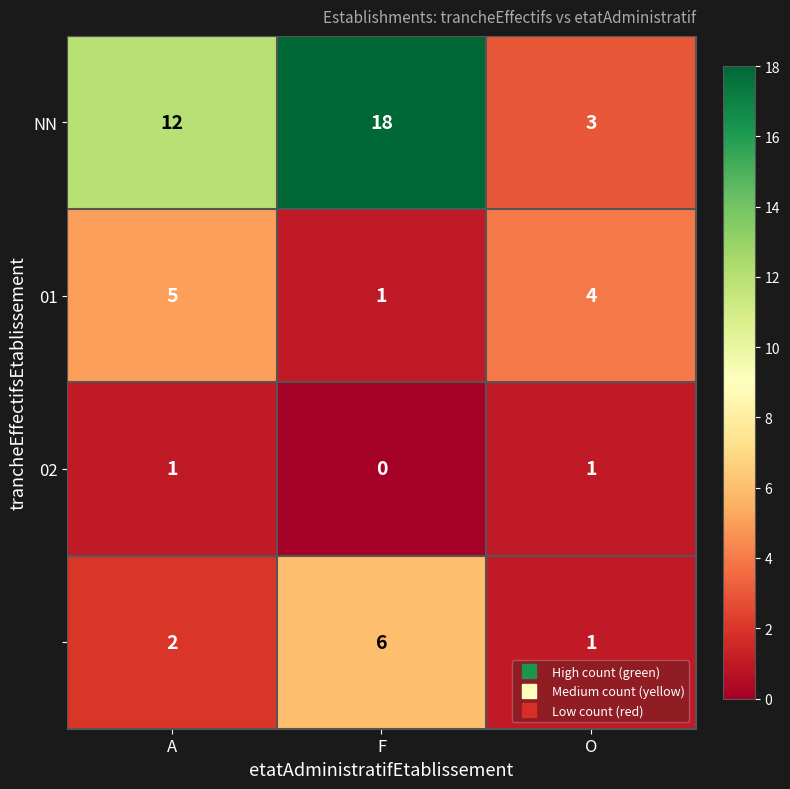

How many distinct data groups are displayed?

4